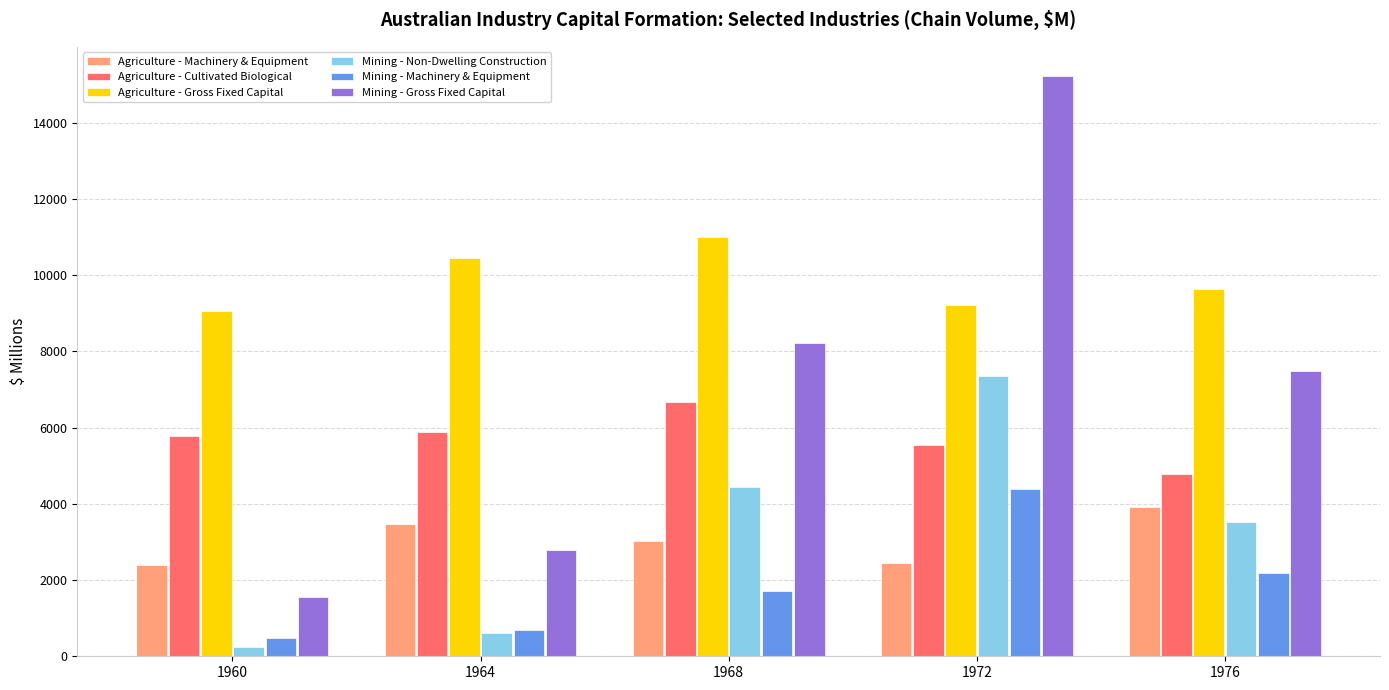

What is the value of the Agriculture - Machinery & Equipment bar at the 3rd from the left?

3029